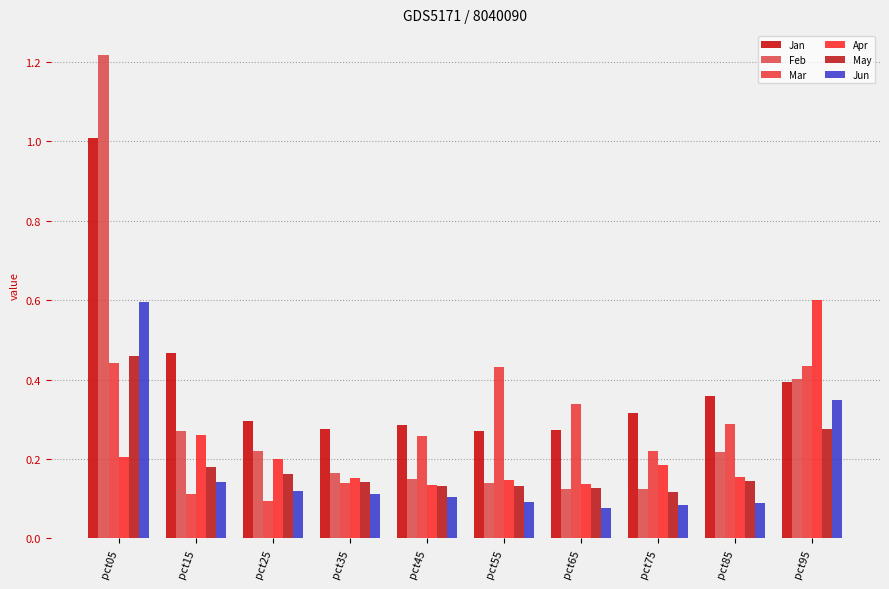

How many bars are there in each group?

6